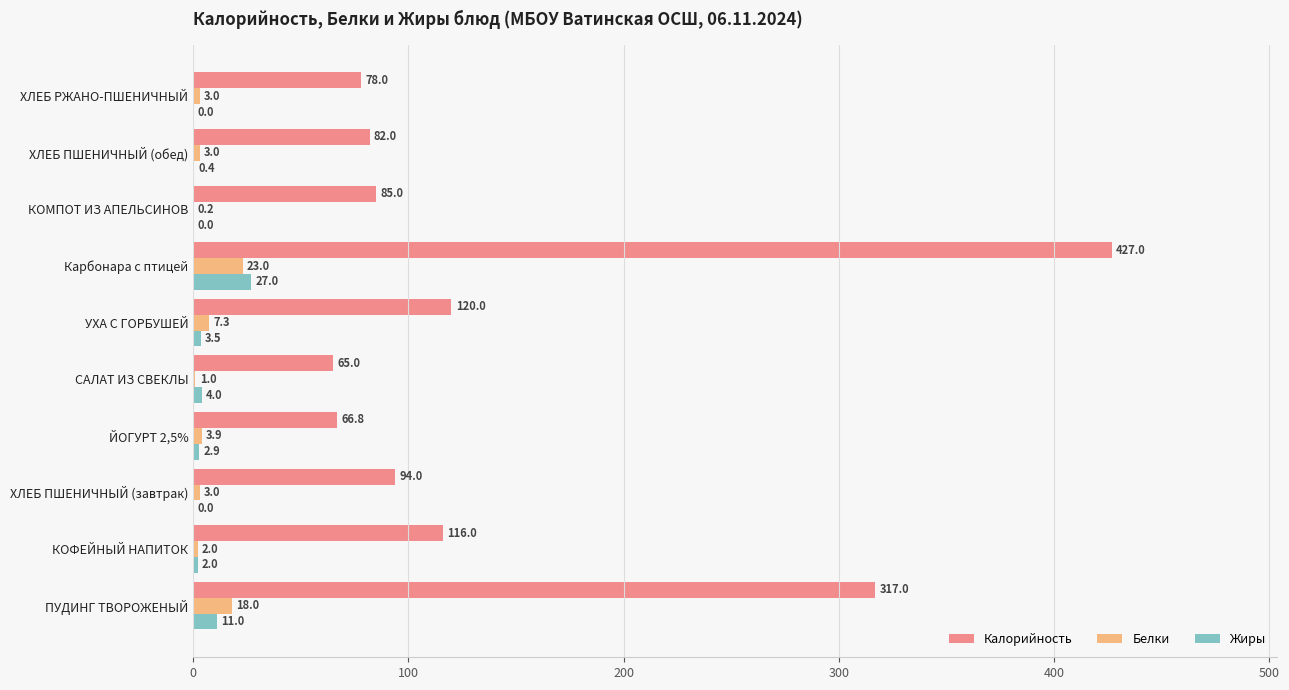

At which category is the sum across all series the highest?

Карбонара с птицей